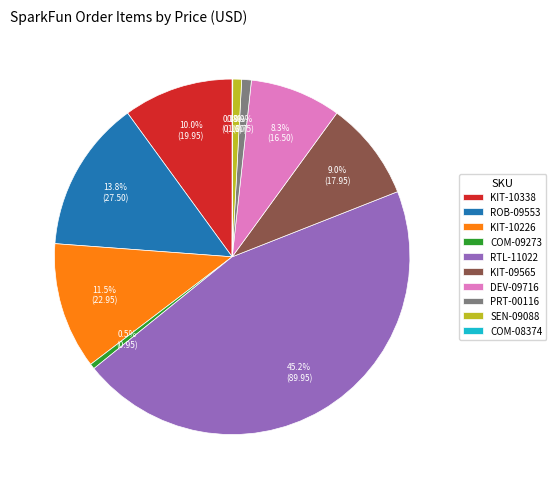

Which has a higher value, COM-09273 or KIT-10226?

KIT-10226